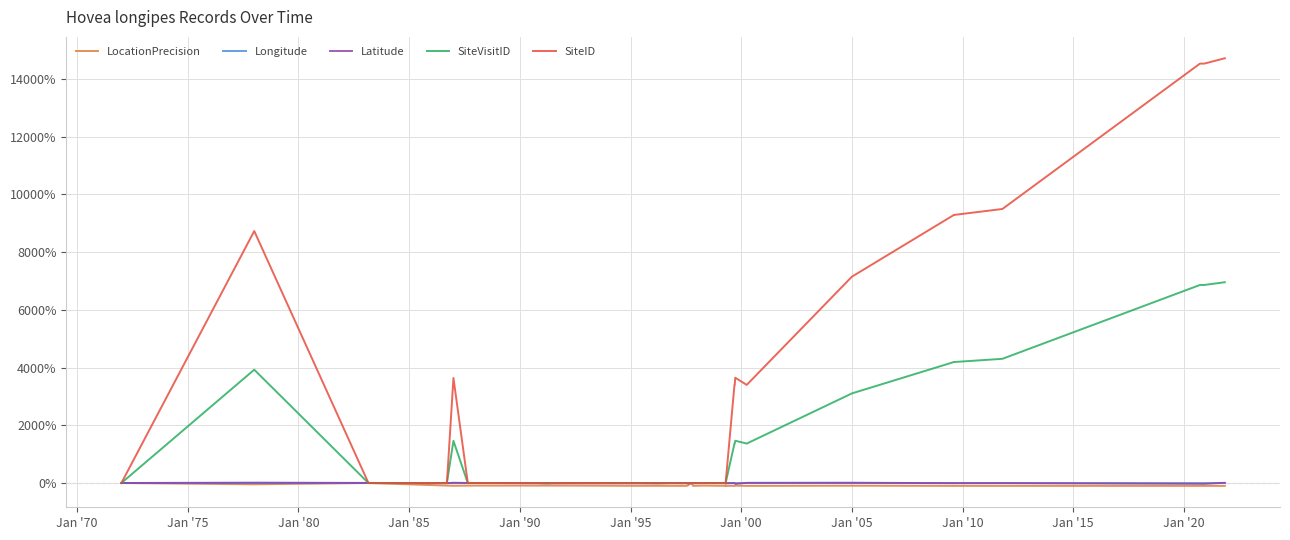

Between which two adjacent categories do SiteVisitID and SiteID first intersect?

Jan '70 and Jan '75